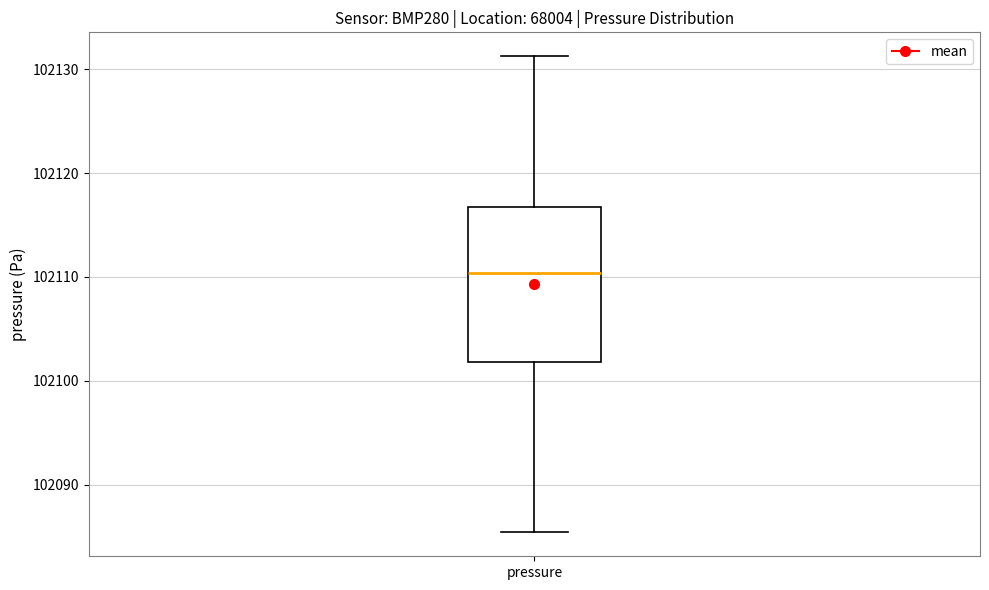

Transcribe this box plot: give where the median line is, the range the box spans, and where the two whiskers end, as read against the y-axis. The values are not printed on the chart, so give them approximately, as read against the axis.

median 102110, box 102102 to 102117, whiskers 102085 to 102131